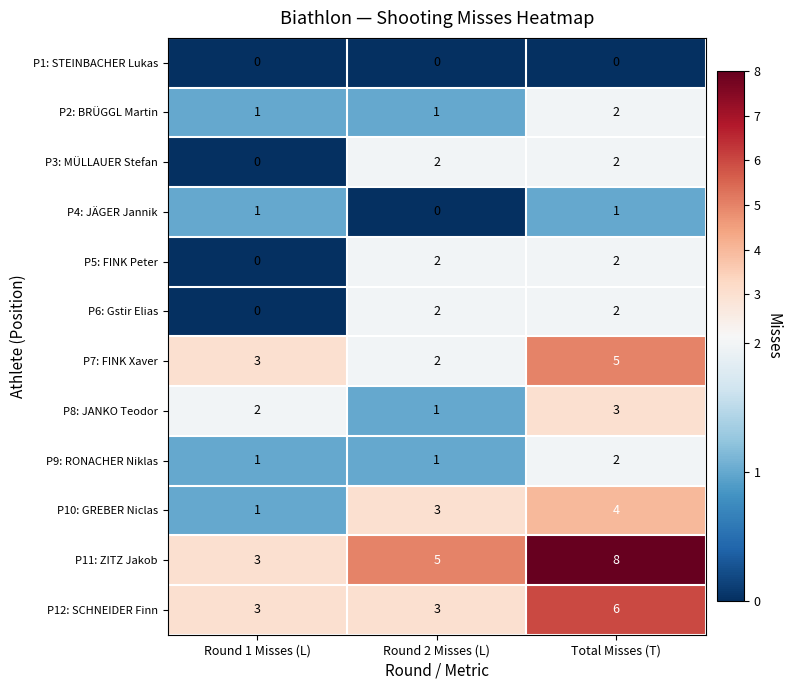

How many P3: MÜLLAUER Stefan values are between 0 and 2?

3